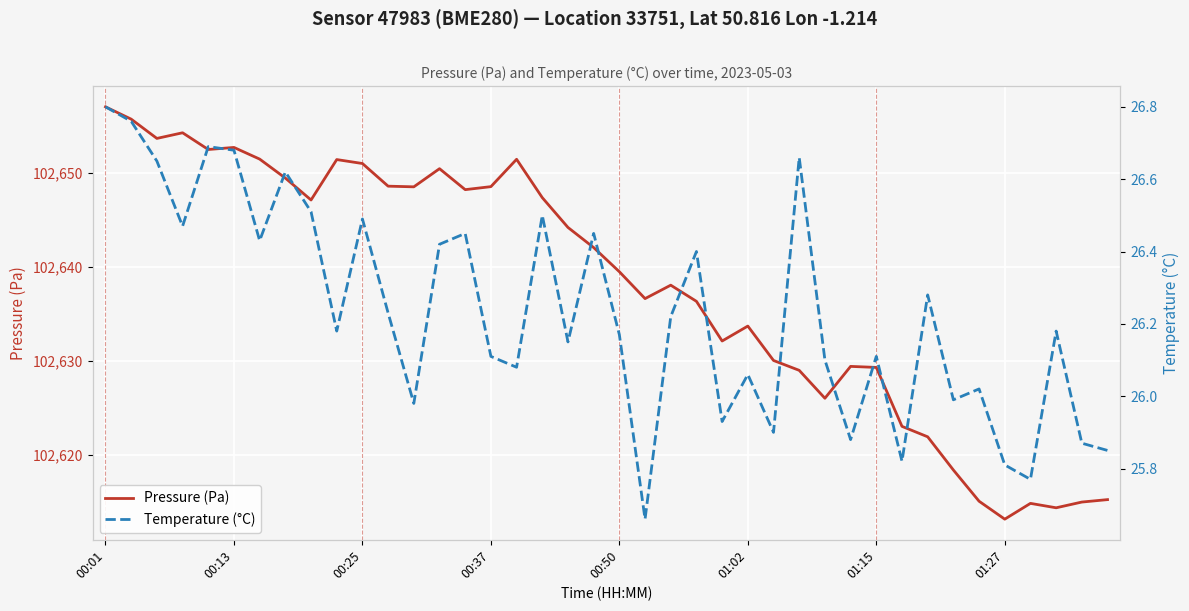

True or false: Temperature (°C) and Pressure (Pa) intersect in this chart.

False